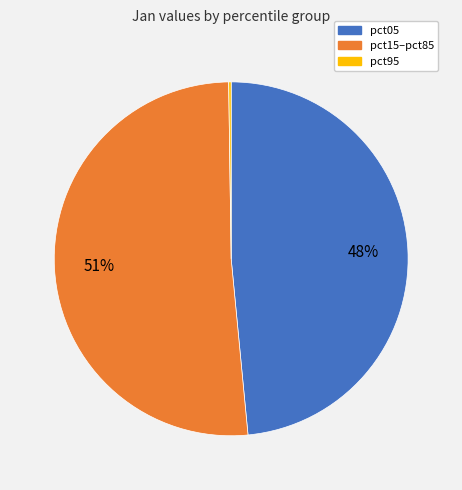

Does any single category account for the majority?

Yes